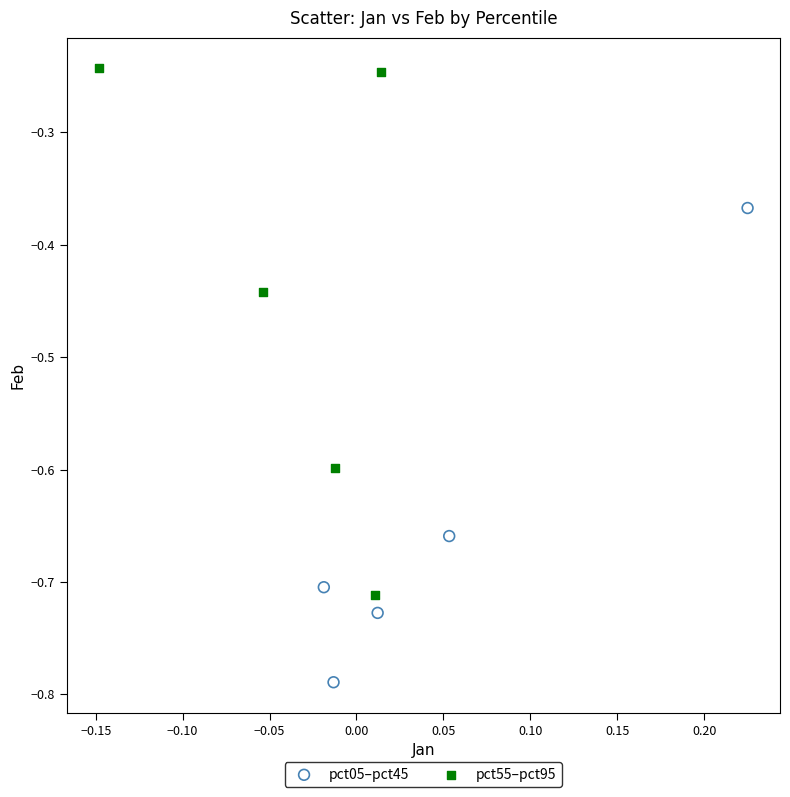

Which series reaches the maximum Y coordinate?

pct55–pct95